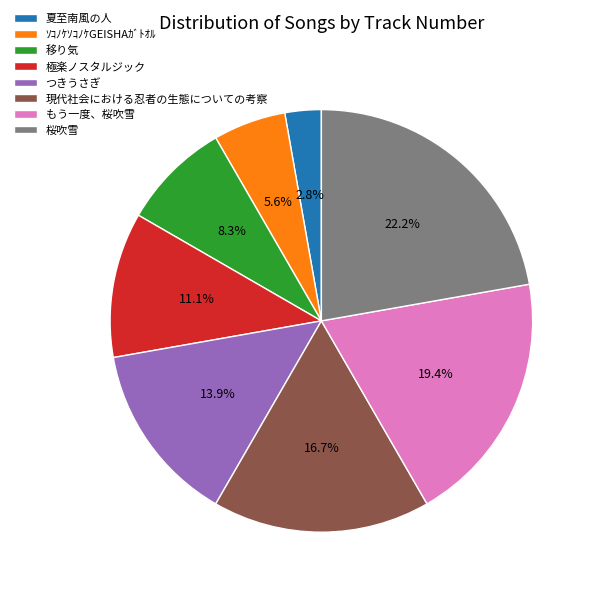

Is it true that ｿｺﾉｹｿｺﾉｹGEISHAｶﾞﾄｵﾙ is 1% of the pie?

False